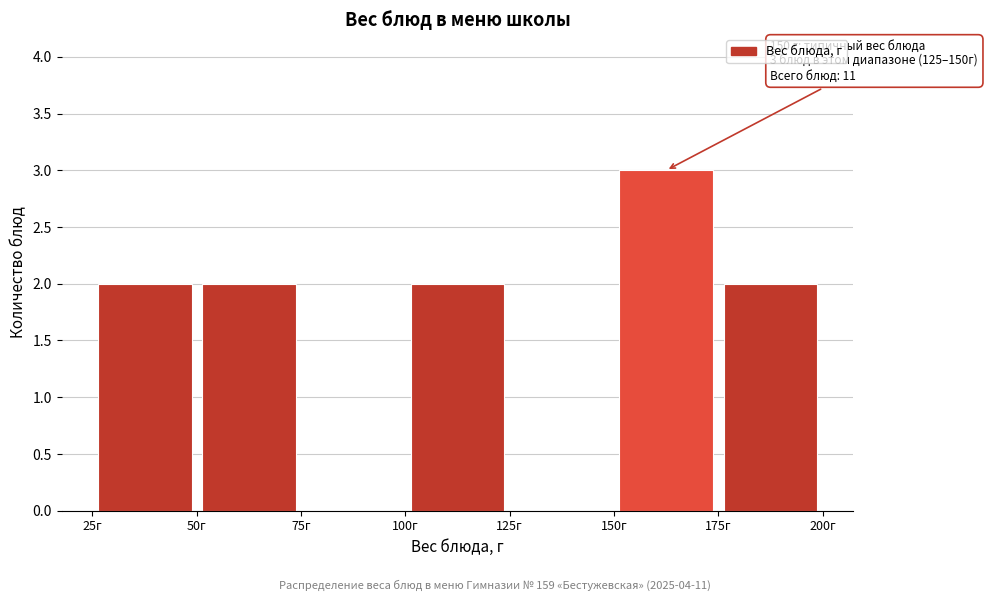

Over which range of the x-axis is the bar tallest?

150 to 175